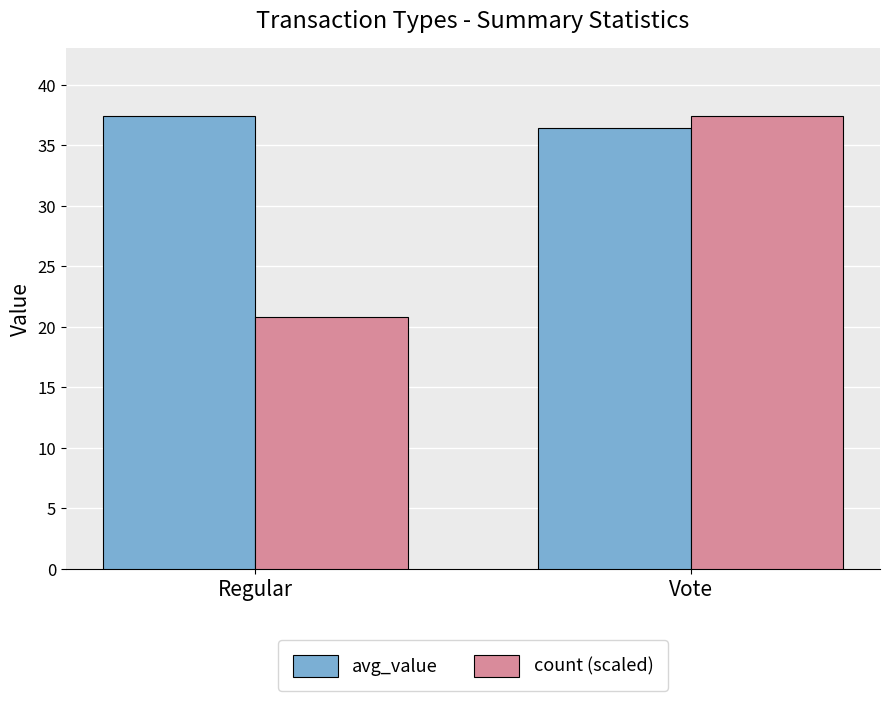

What is the sum of all count (scaled) values?

58.2